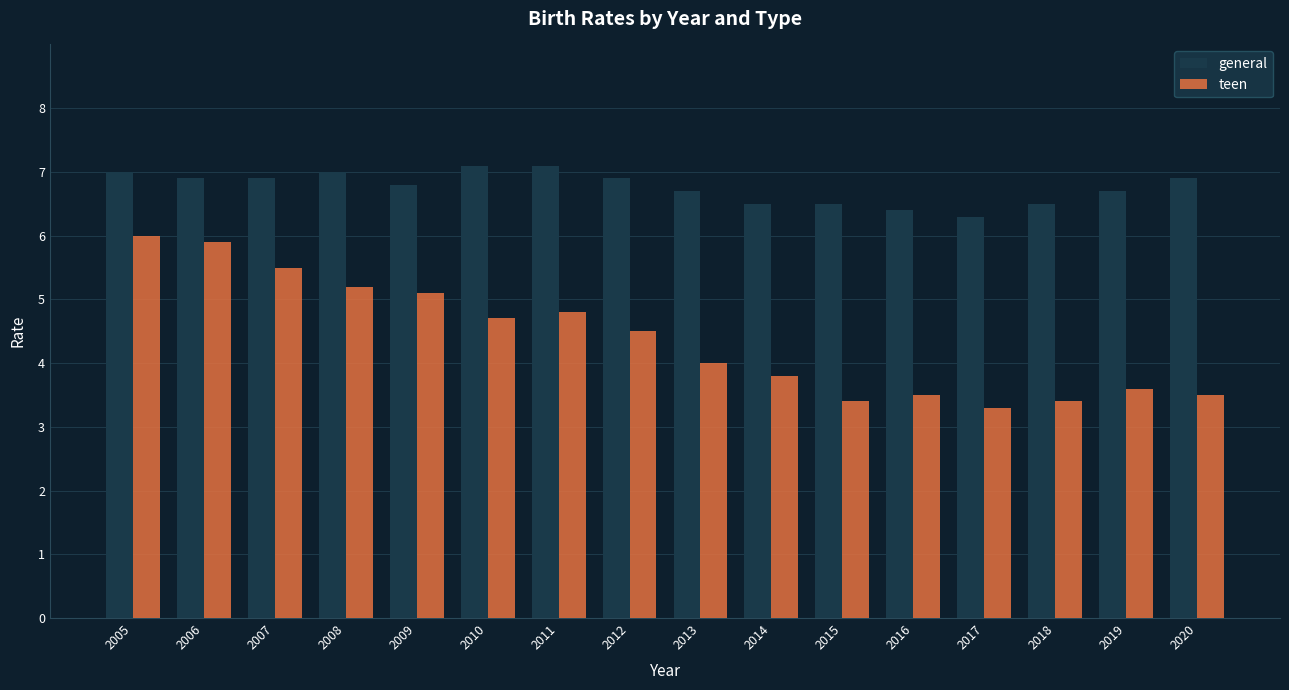

Where is teen nearest to the value 4?

2013